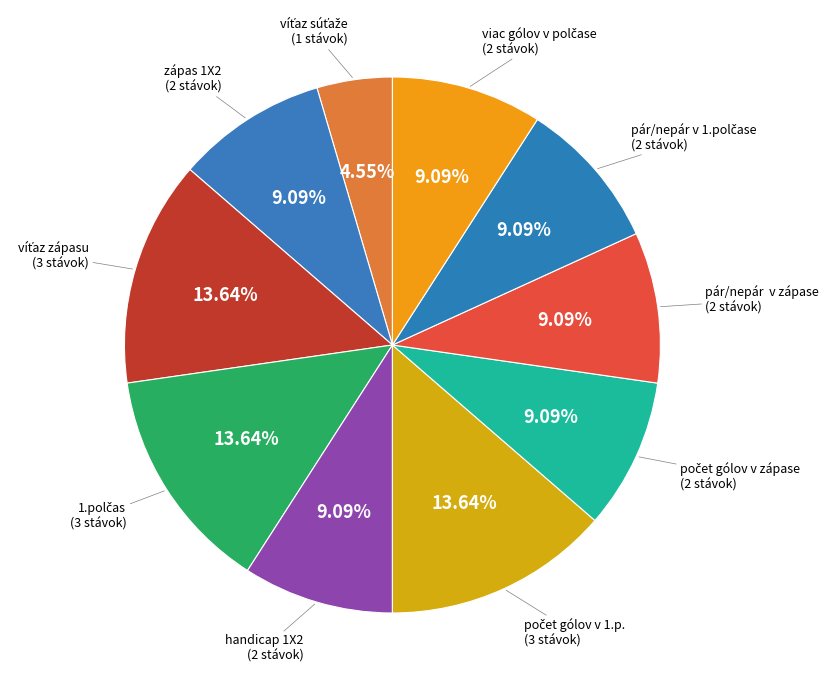

Count the number of slices in the pie.

10